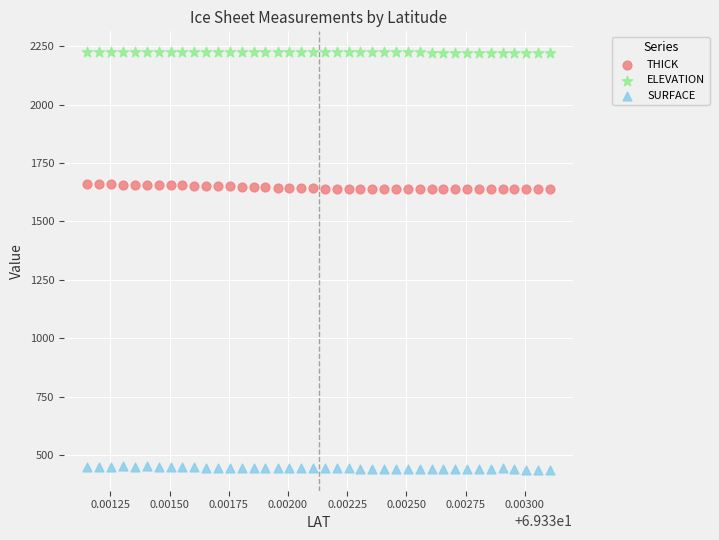

Which series reaches the maximum Y coordinate?

ELEVATION